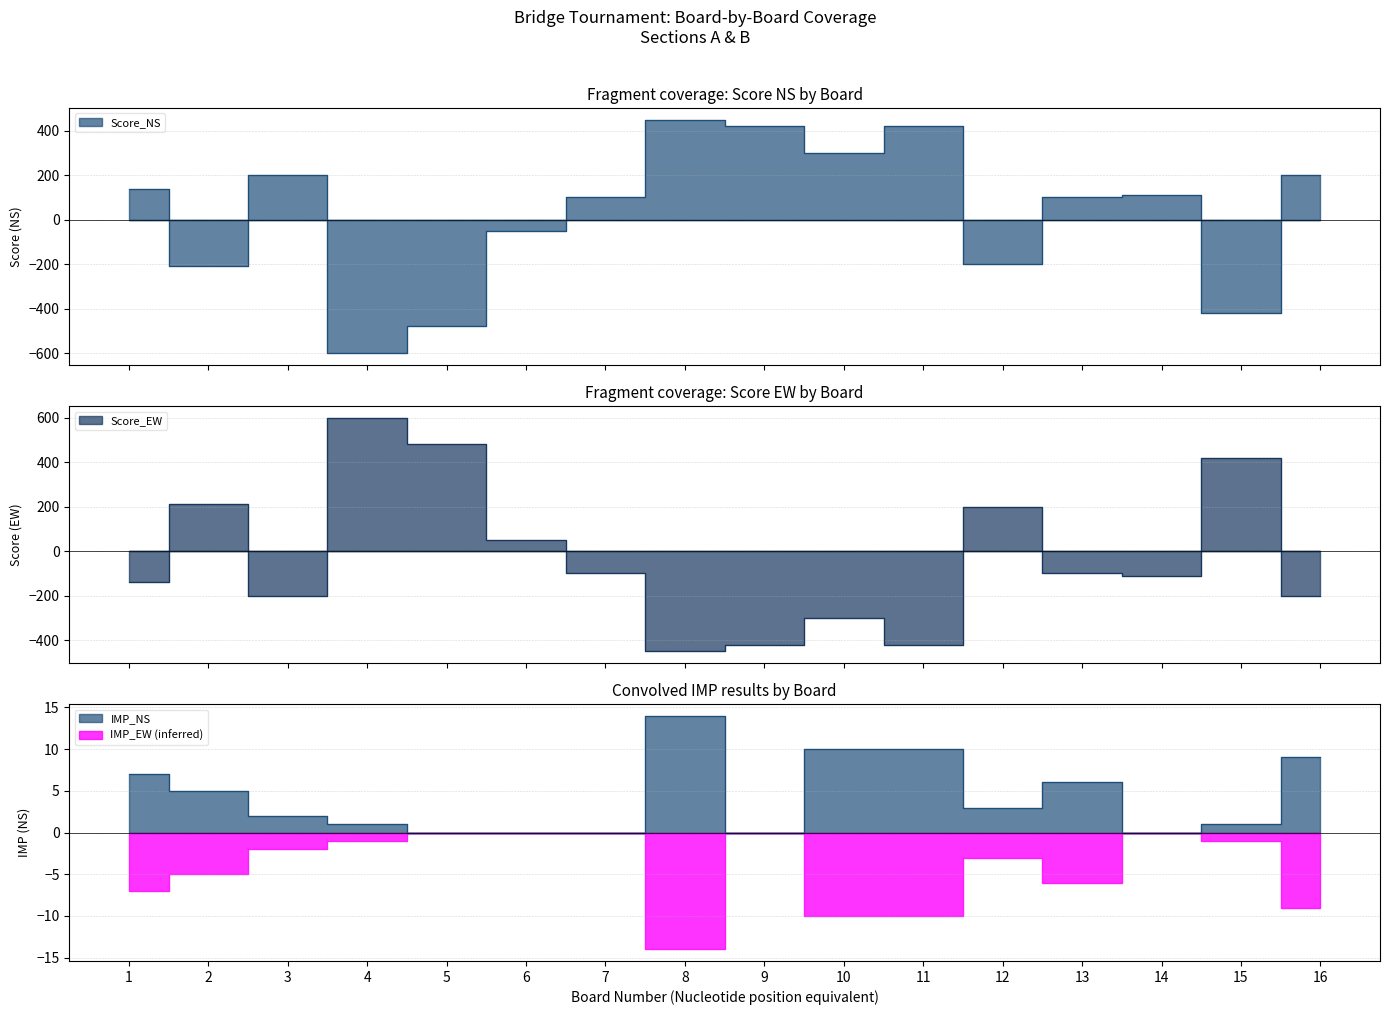

The IMP_NS series shows 6 at 13. True or false?

True